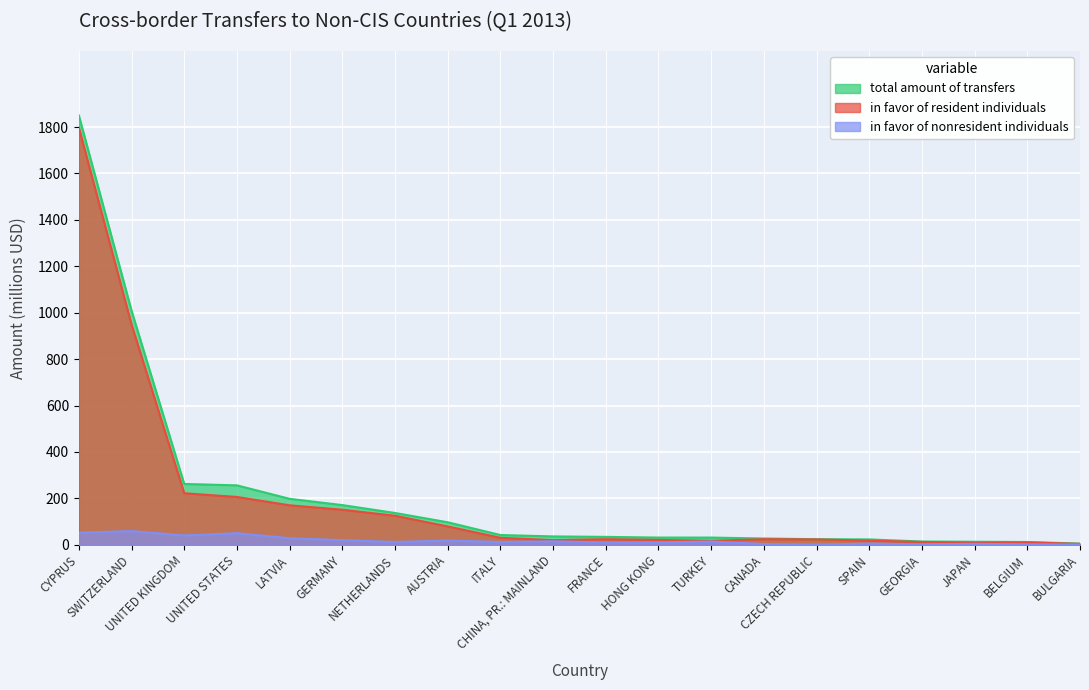

The value of in favor of resident individuals at AUSTRIA is 79. True or false?

True